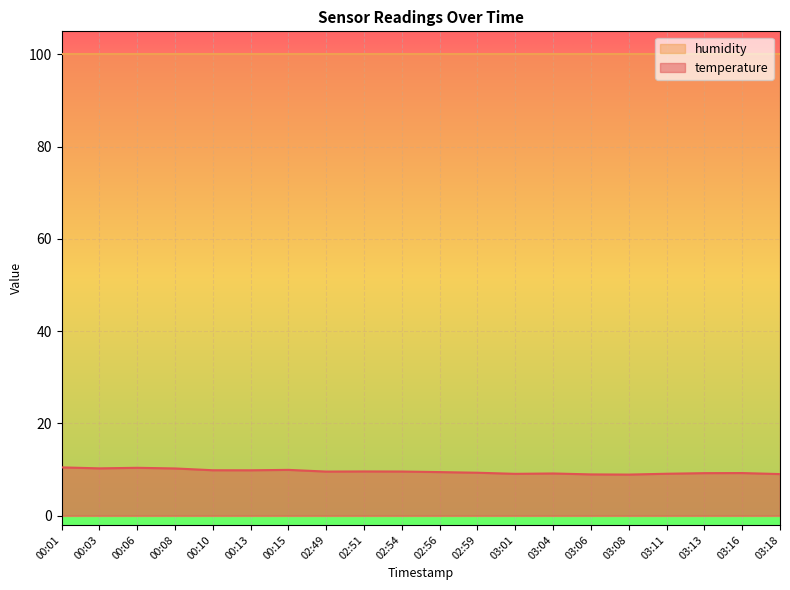

Read the value at 02:54.

9.6